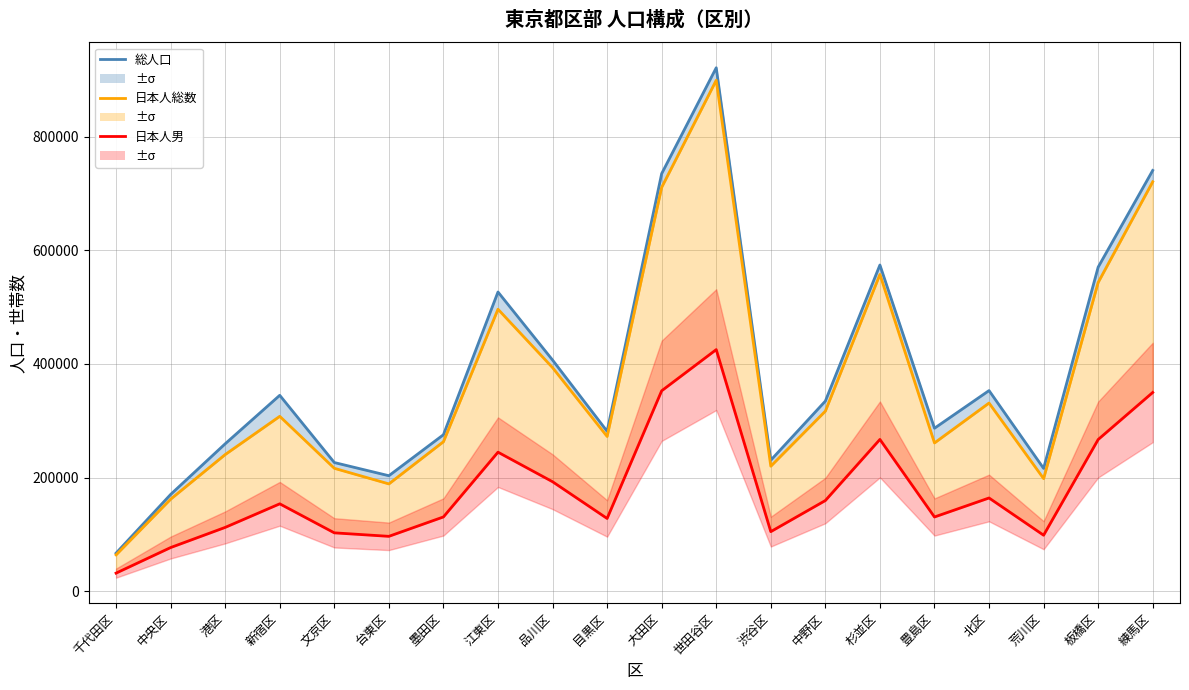

In 日本人総数, how many points are higher than both neighbors (excluding endpoints)?

5